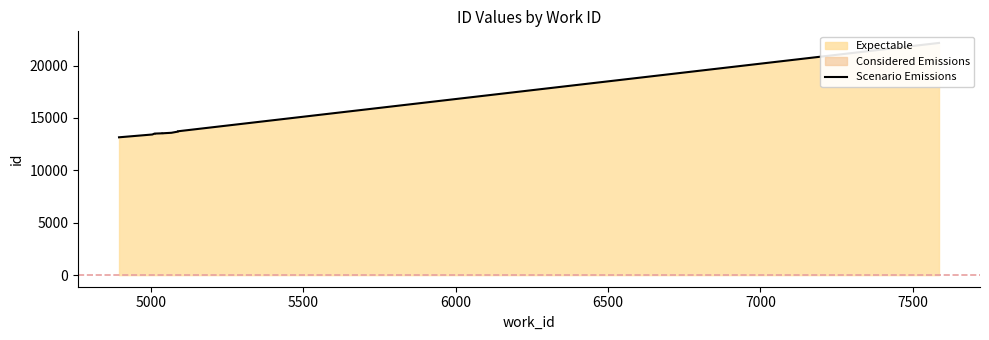

What is the difference between the maximum and minimum values?

9008